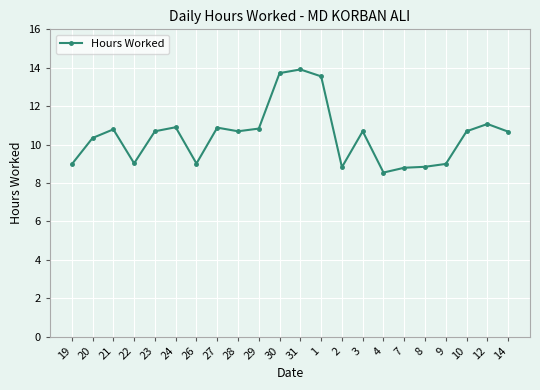

What is the maximum value shown in the chart?

13.9